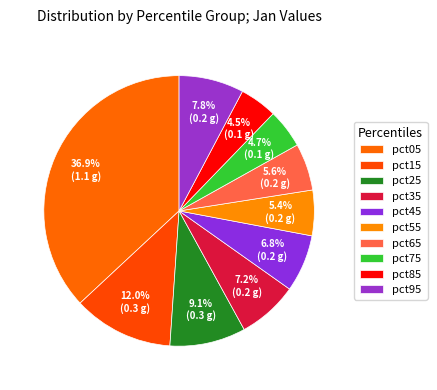

To the nearest percent, what is the combined percentage of pct95 and pct05?

45%